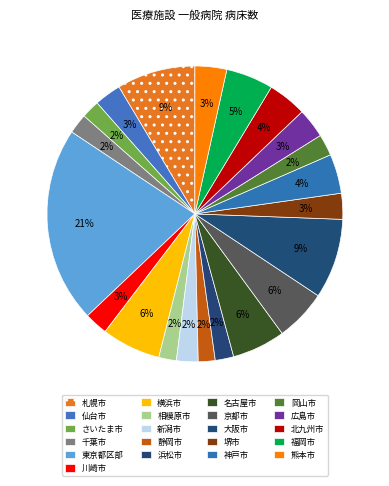

Is it true that 堺市 is 1% of the pie?

False